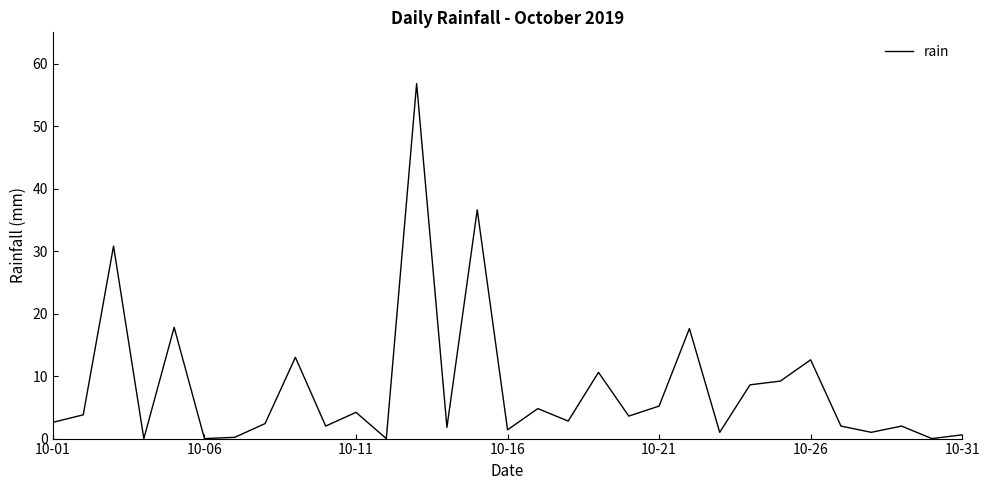

What is the maximum value shown in the chart?

56.8